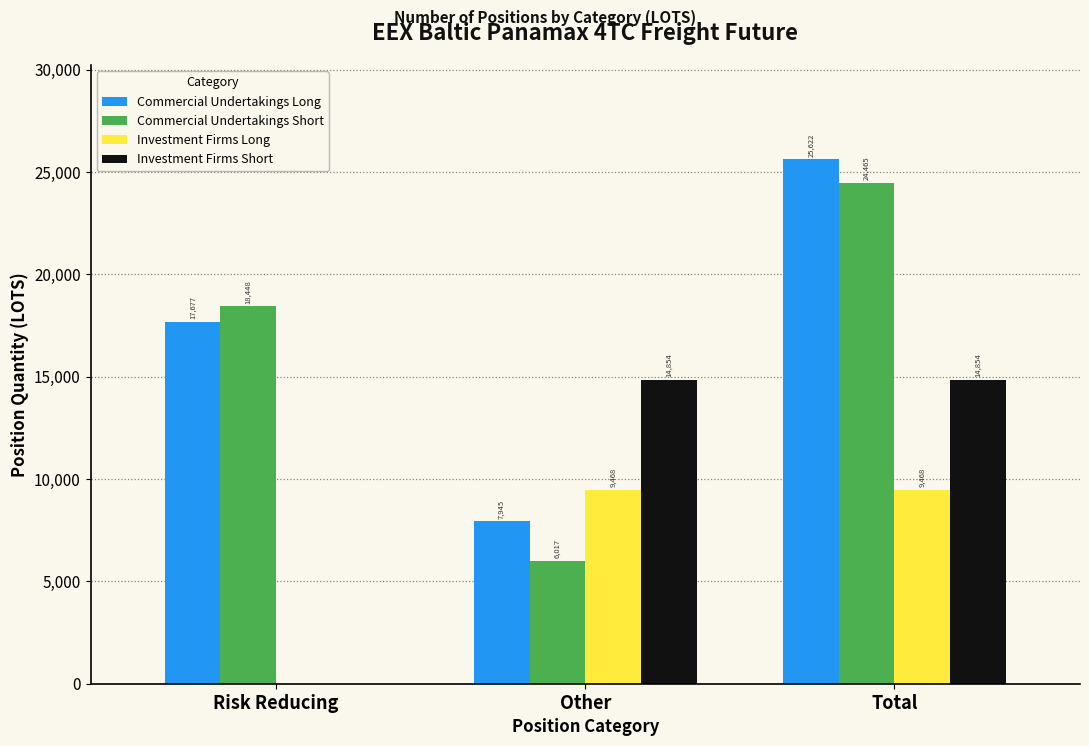

Where is Investment Firms Short nearest to the value 7426?

Risk Reducing